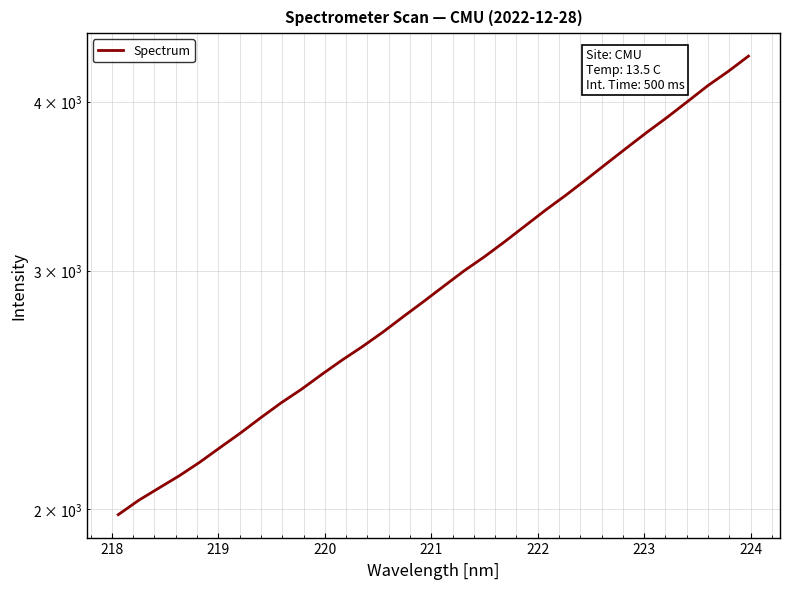

Is it true that the value at 25 is 5618.1?

False